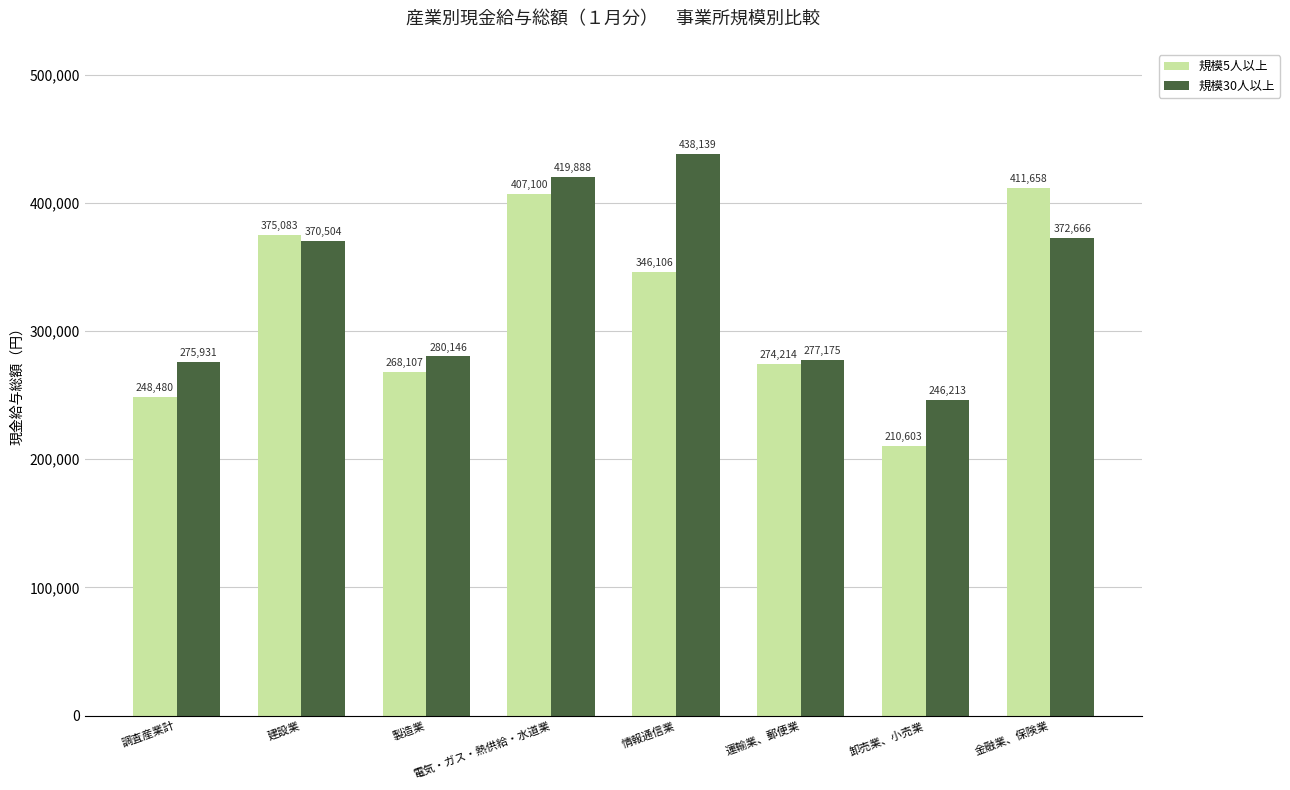

What are all the series names shown in the legend?

規模5人以上, 規模30人以上